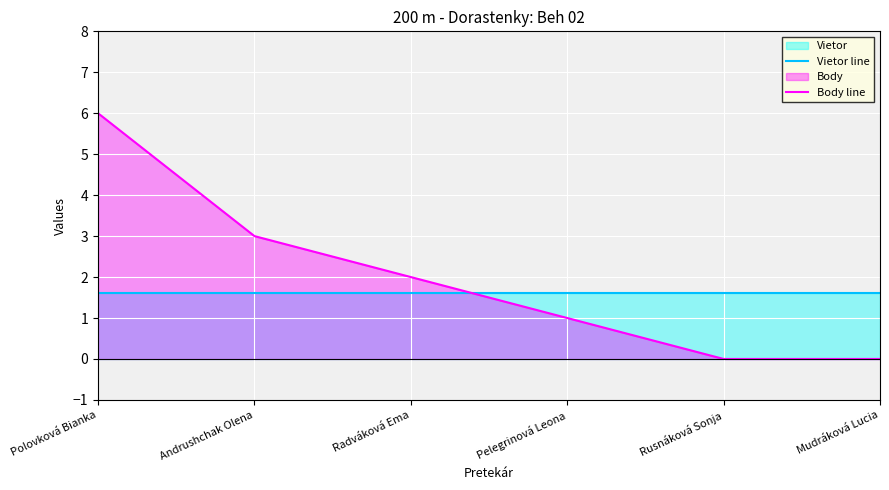

How many intersections are there between Vietor line and Body line?

1